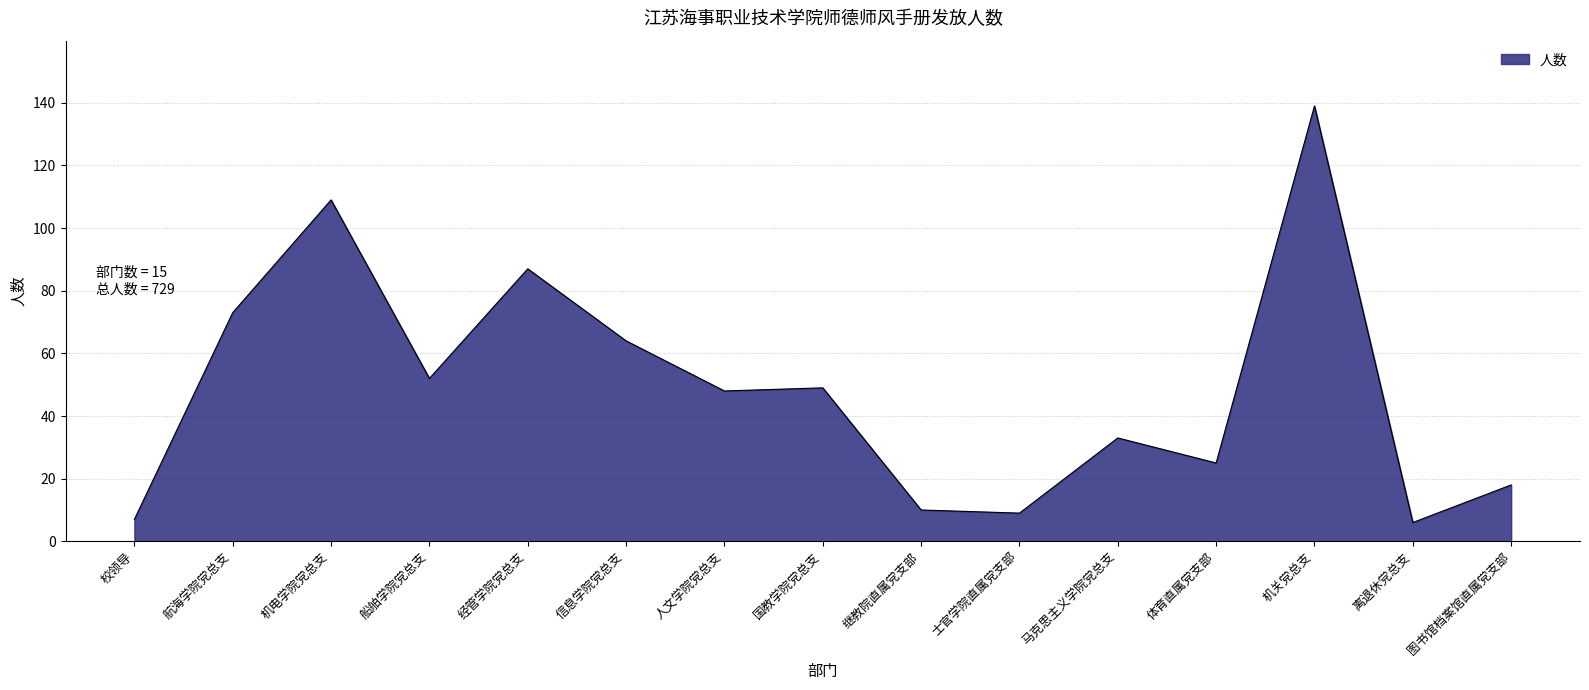

Which label corresponds to the largest value in the chart?

机关党总支